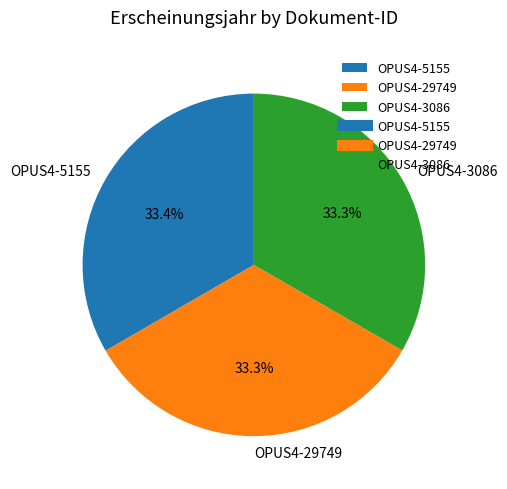

Count the number of slices in the pie.

3